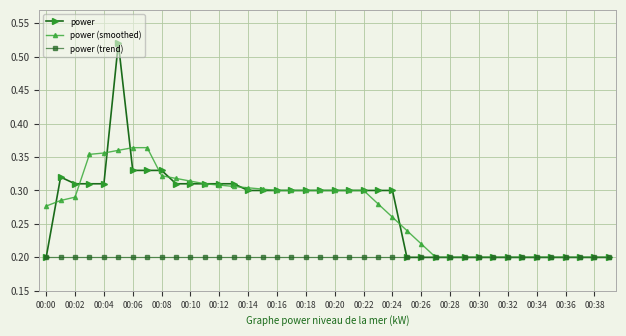

How many series are shown in this chart?

3